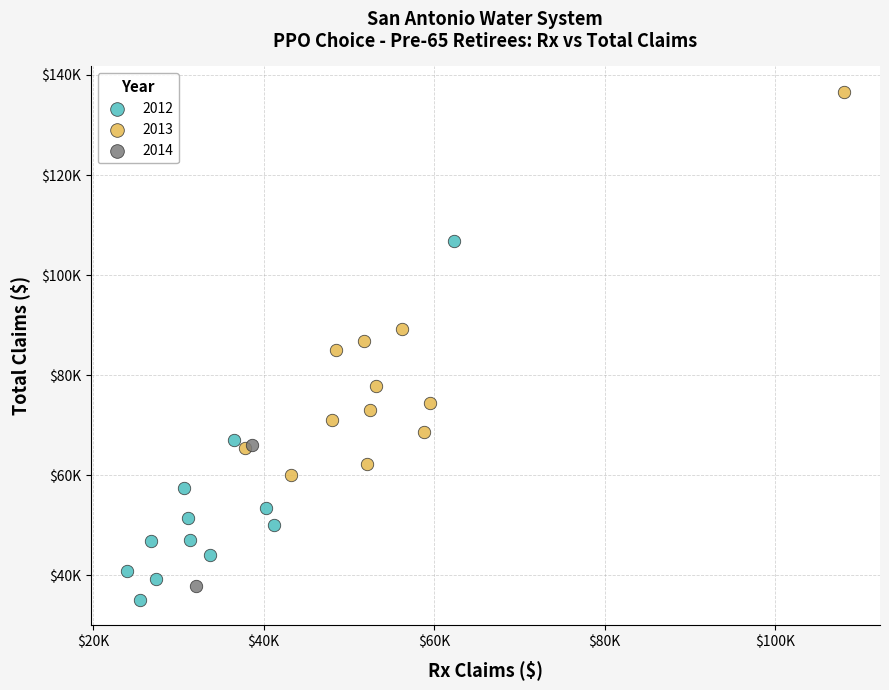

What are all the series names shown in the legend?

2012, 2013, 2014